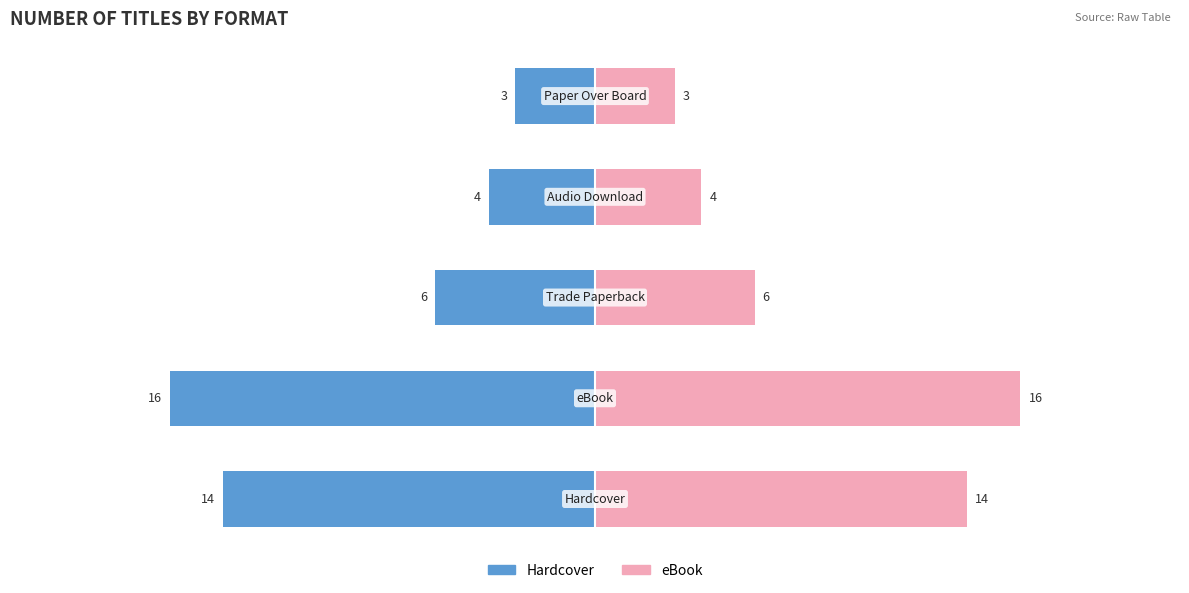

What is the difference between the maximum and minimum values in the Hardcover series?

13